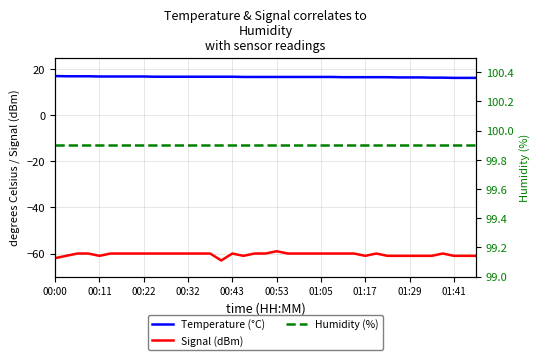

What is the sum of all Signal (dBm) values?

-2356.0